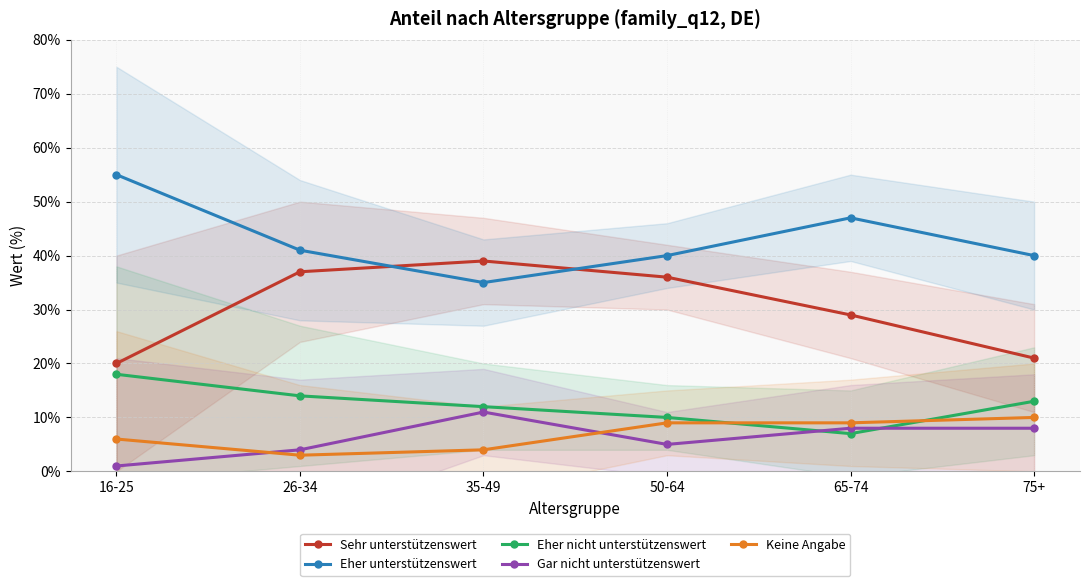

Is the value of Eher unterstützenswert at 75+ greater than the value of Eher nicht unterstützenswert at 65-74?

Yes